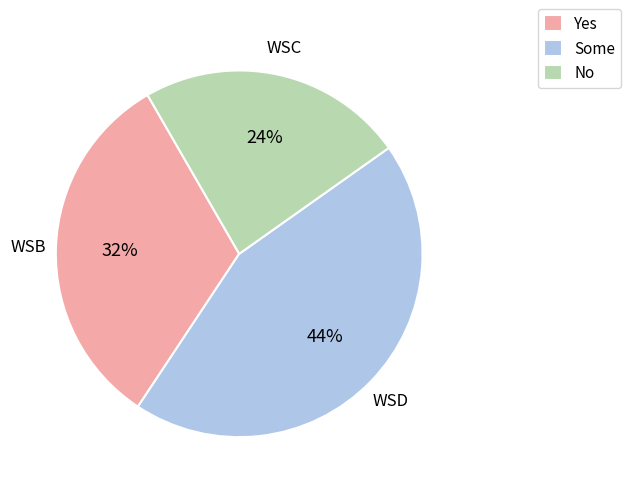

Is there a majority slice in this chart?

No